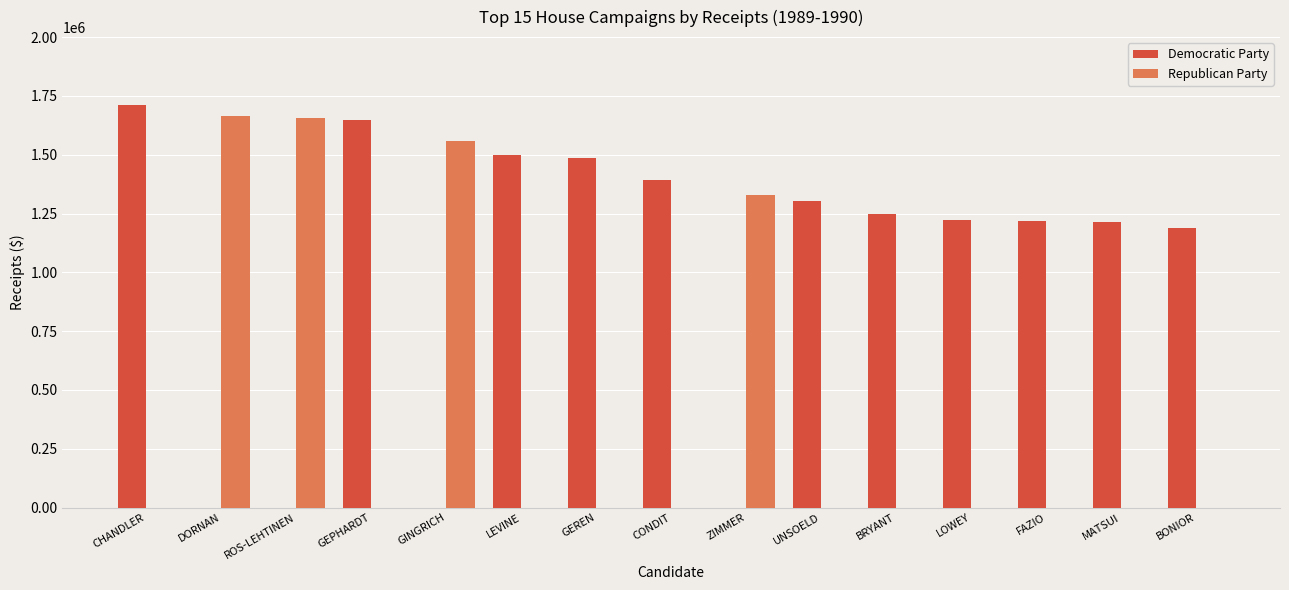

Which series has the largest range (max minus min)?

Democratic Party